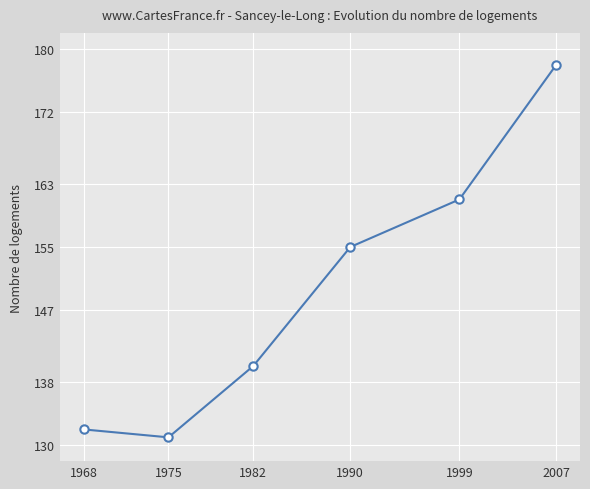

How many data points are less than 155?

3